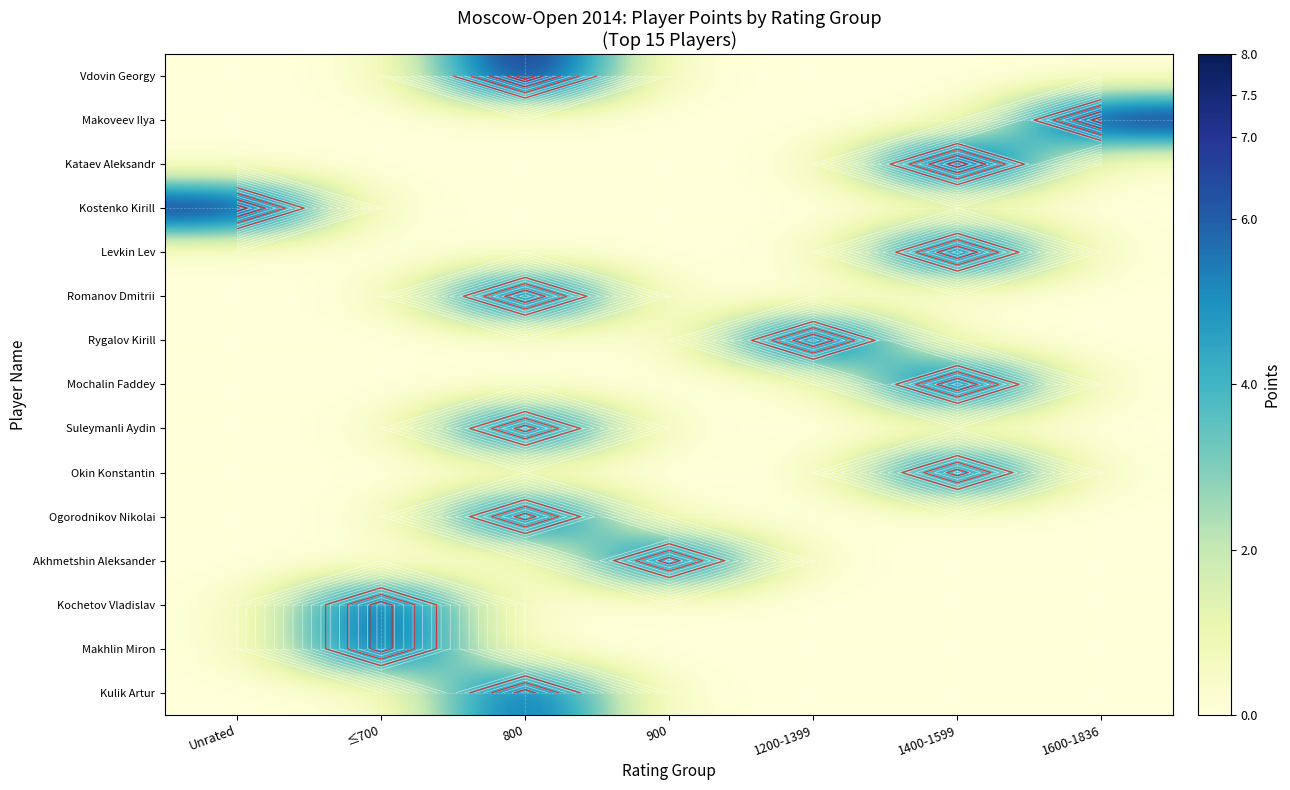

What is the average value of the Kataev Aleksandr series?

1.1